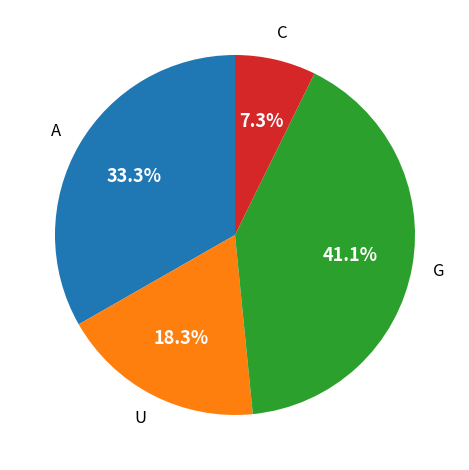

Is there any slice that represents more than half of the pie?

No